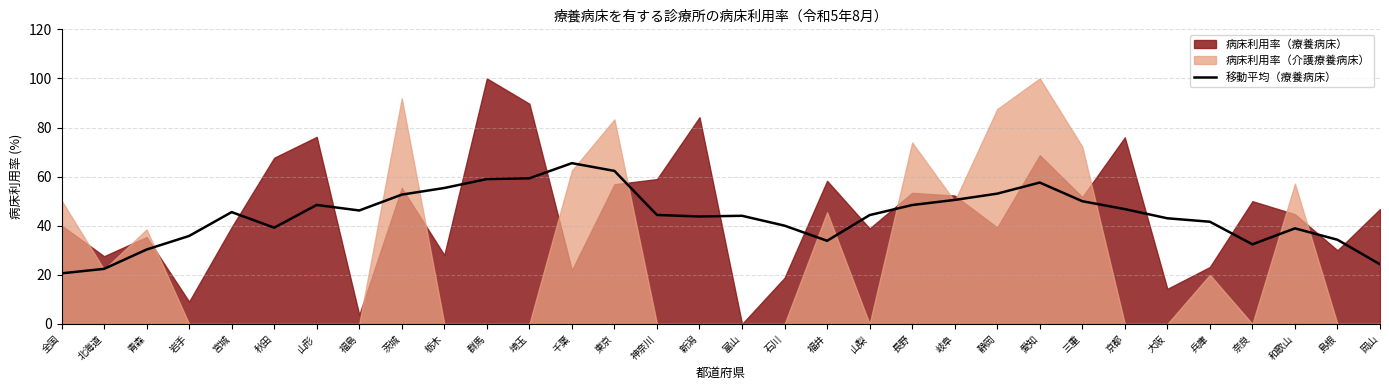

How many data points are above 44?

18